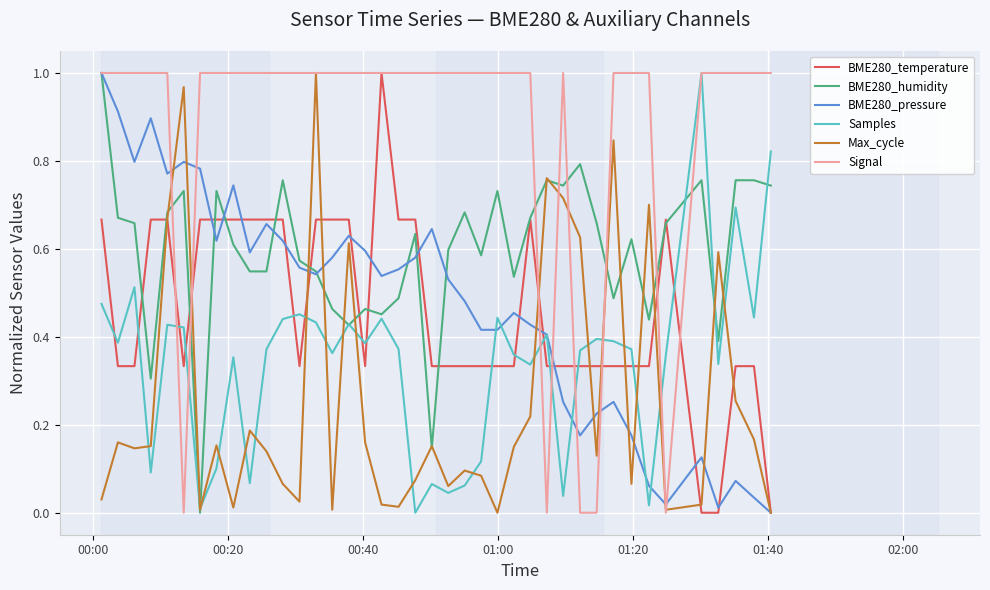

Which series has the largest total across all categories?

Signal